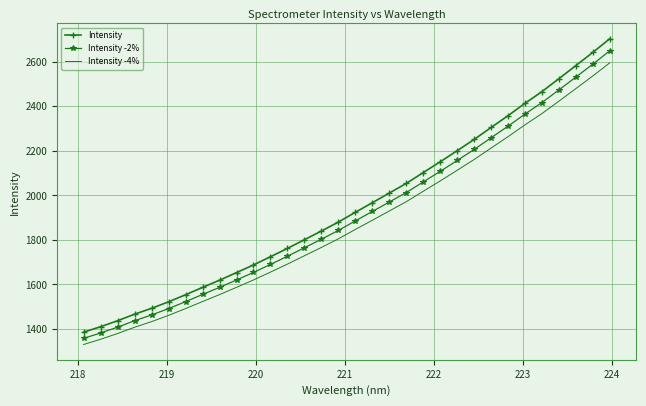

Which series has the widest spread of values?

Intensity